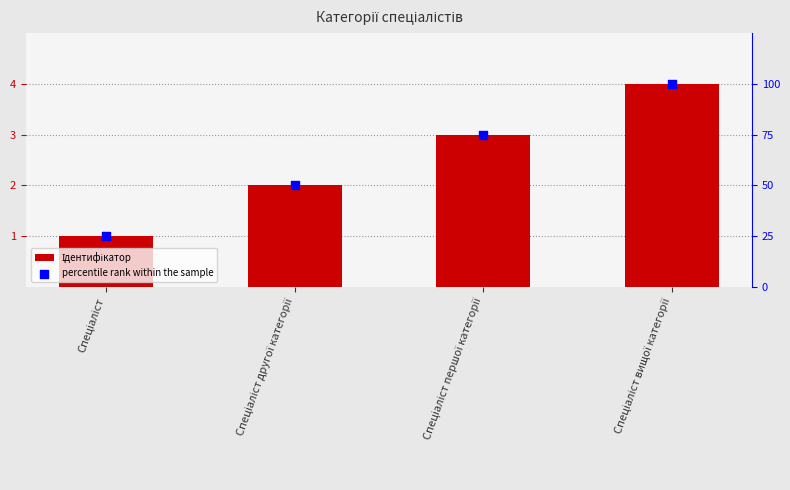

Which series has the largest Y range (max minus min)?

percentile rank within the sample